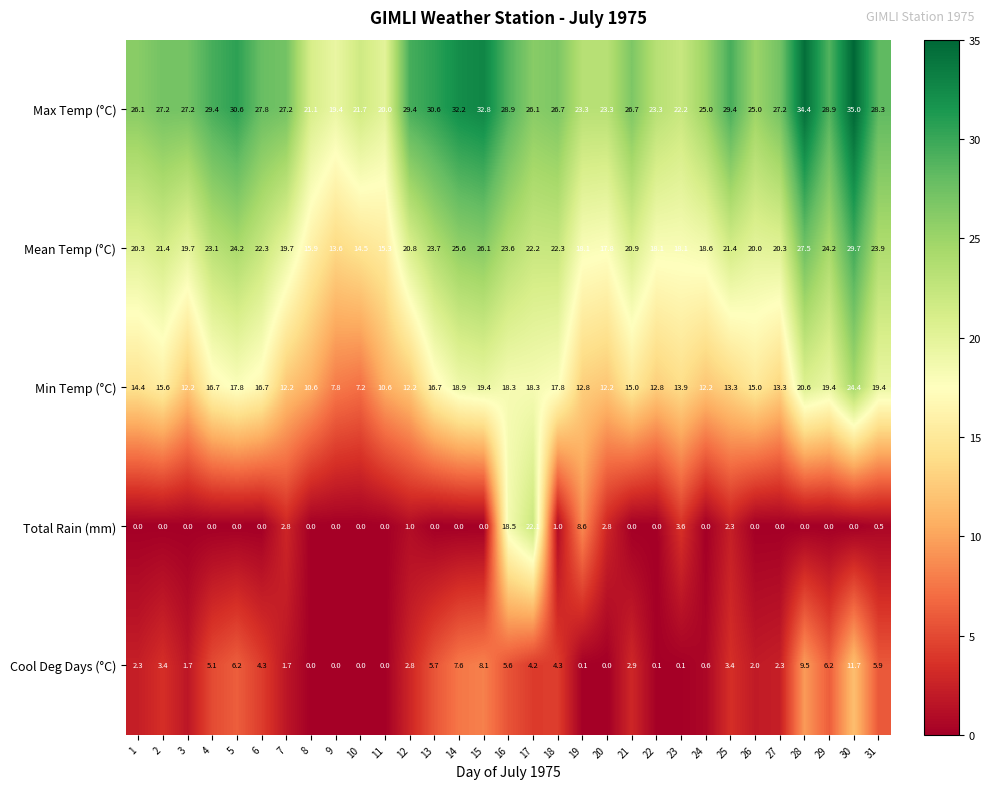

Which label corresponds to the largest value in the chart?

30